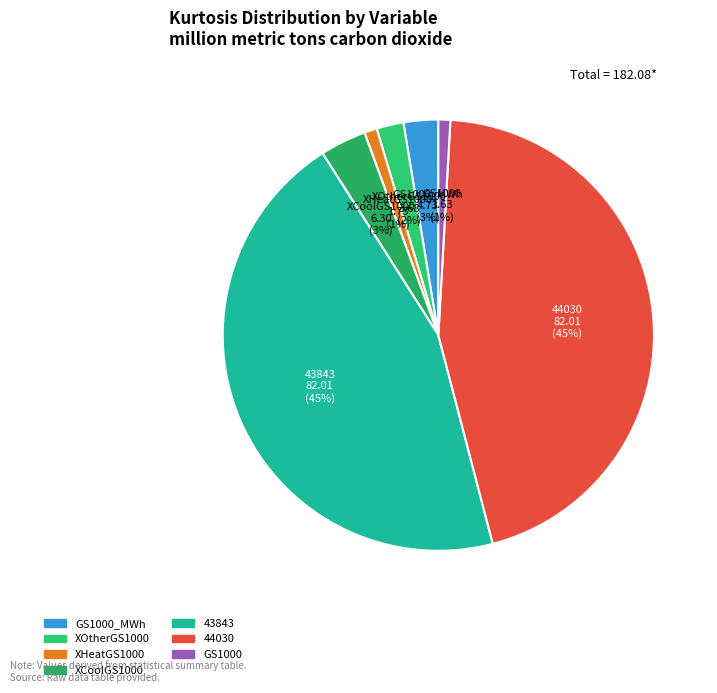

Count the number of slices in the pie.

7